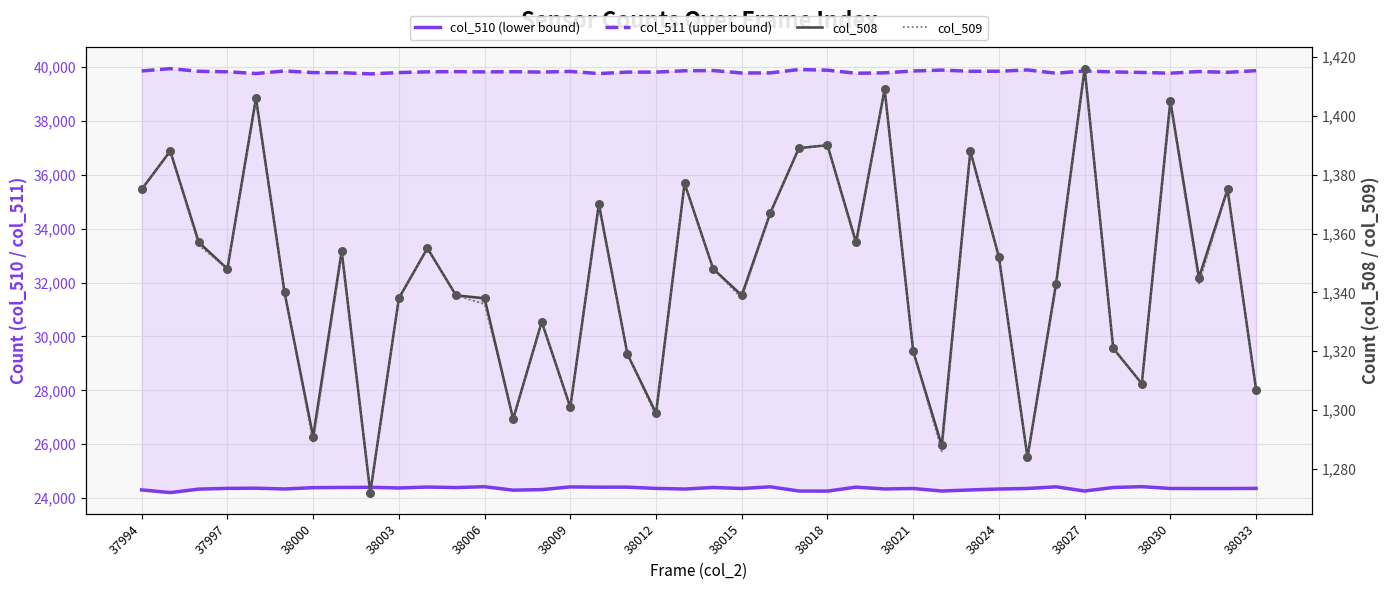

Which series reaches the minimum Y coordinate?

col_508